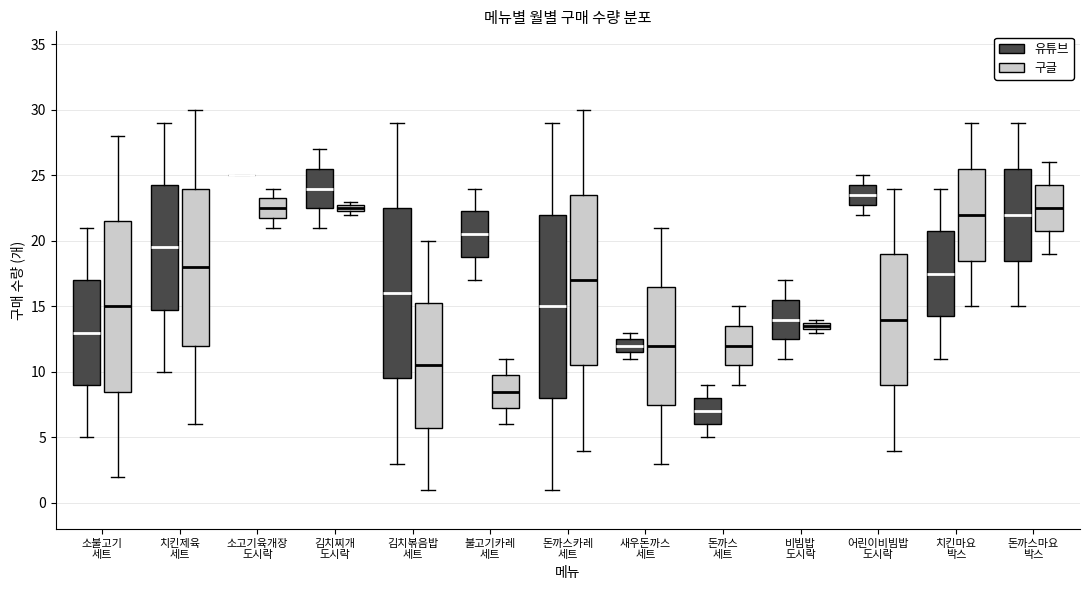

Comparing the boxes themselves (not the whiskers), which one is the tallest?

돈까스카레 세트 (유튜브)